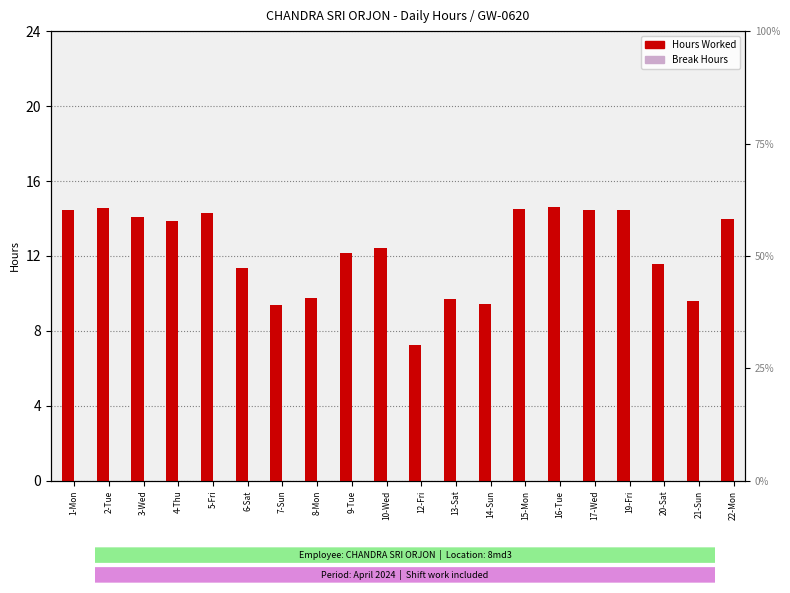

How many data points in % of max day are less than 57?

10